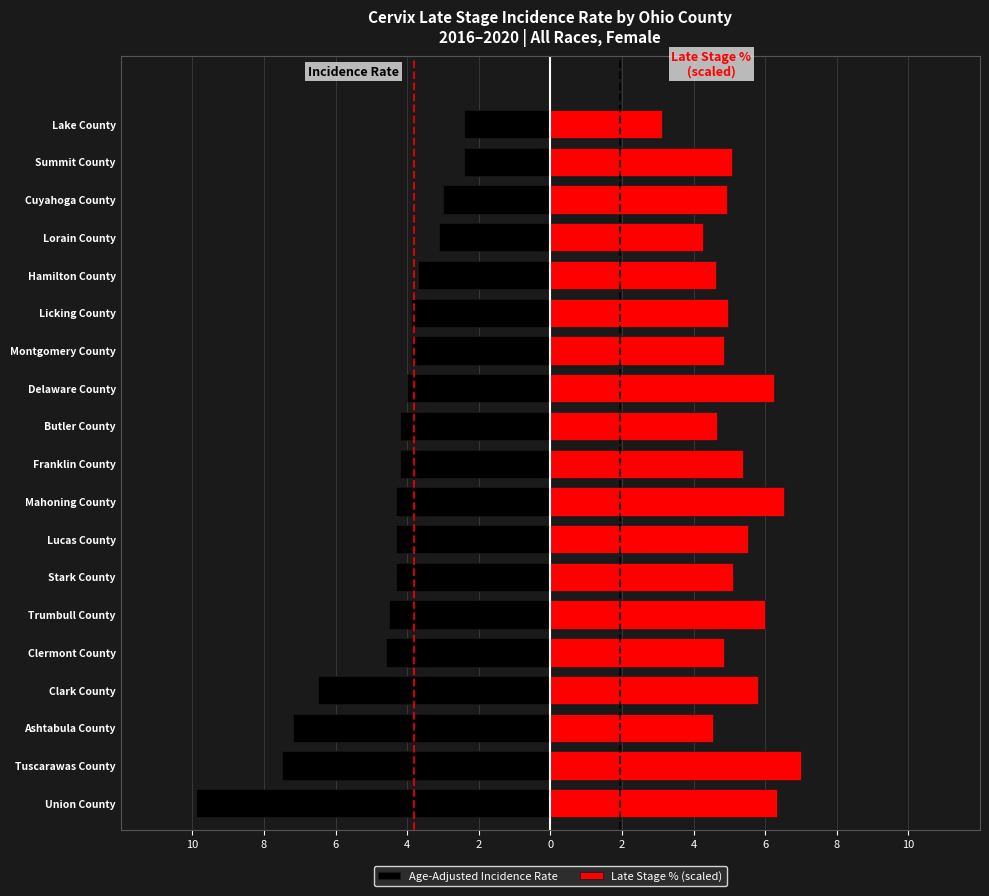

What value does the Late Stage % (scaled) series have at Mahoning County?

6.5